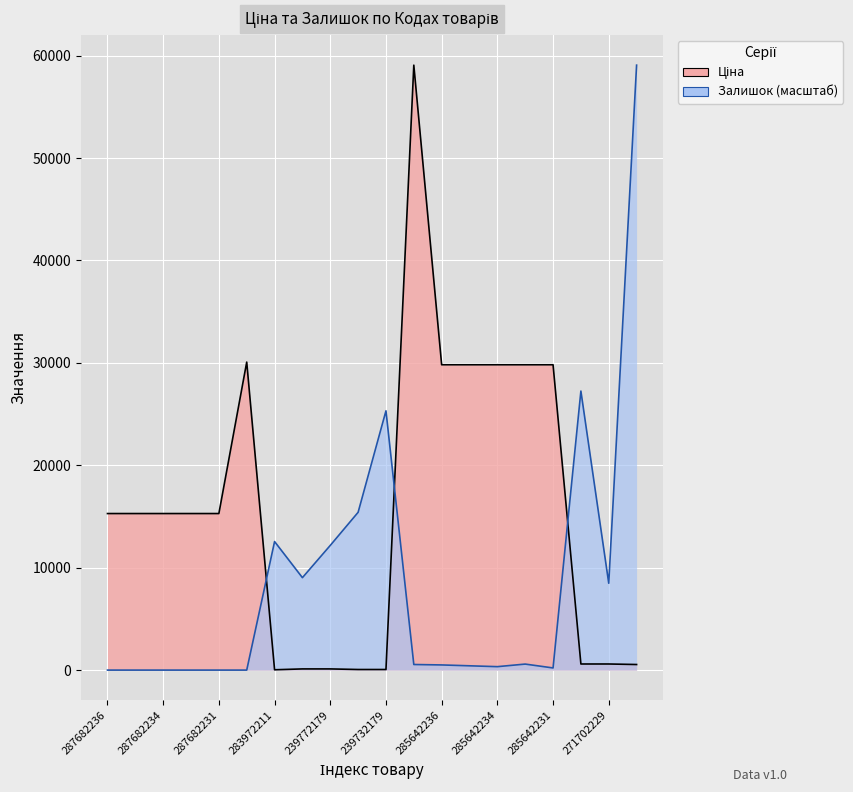

Which series has the widest spread of values?

Залишок